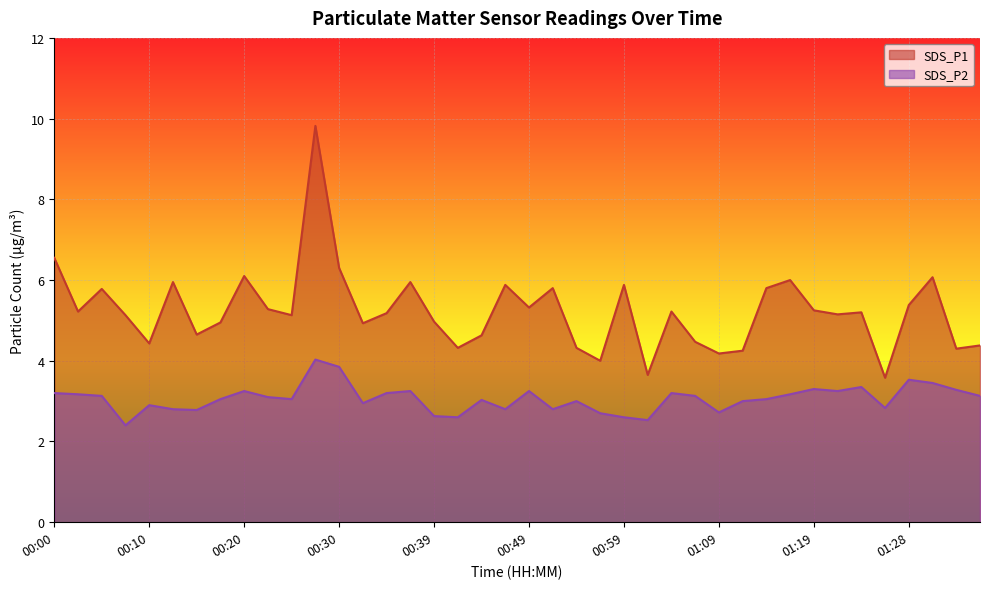

What is the value of the SDS_P1 point at the 11th from the left?

5.1